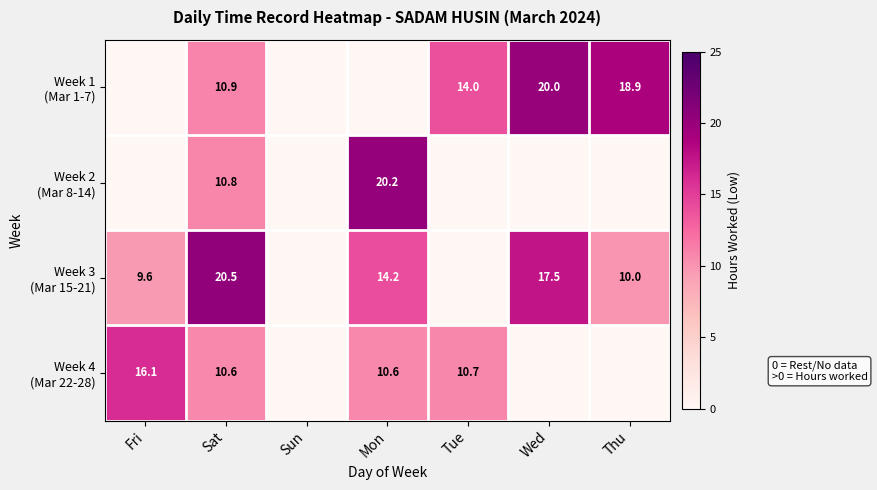

What is the sum of all Week 4 (Mar 22-28) values?

48.0